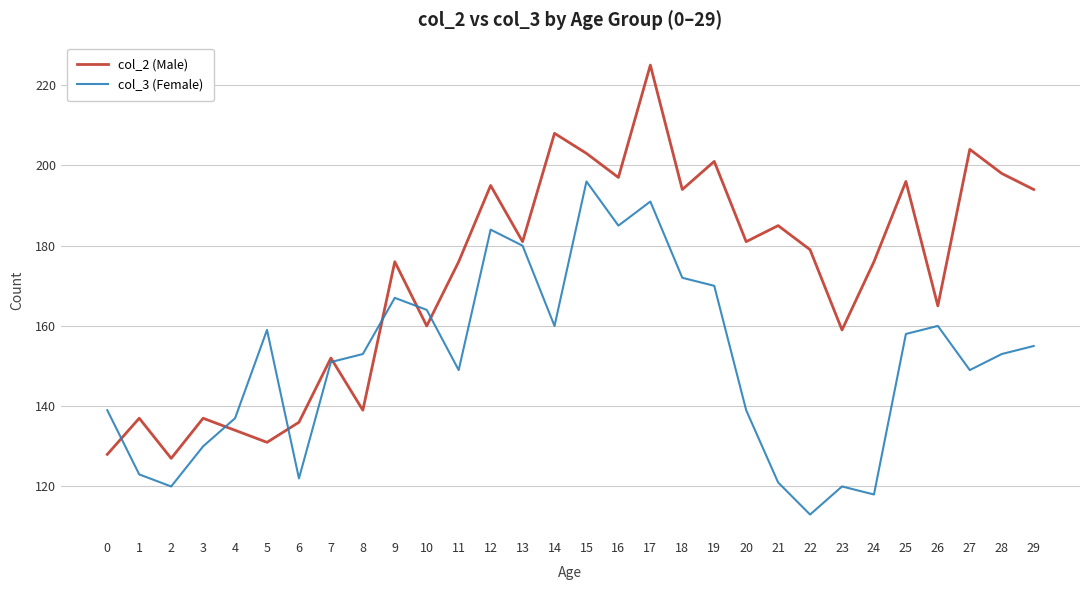

True or false: col_3 (Female) has a value of 158 at 25.

True